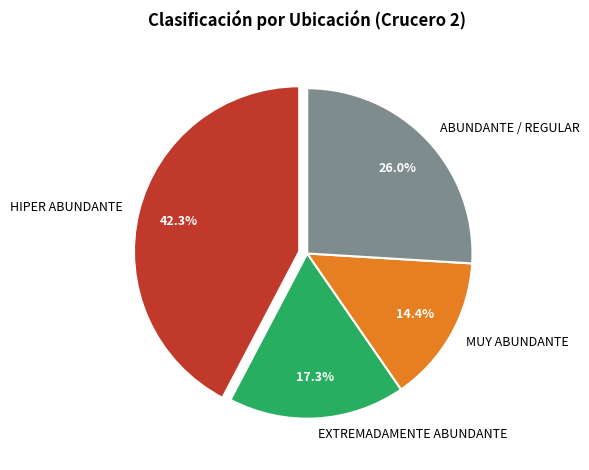

Approximately how many times larger is the value at HIPER ABUNDANTE compared to MUY ABUNDANTE?

2.9